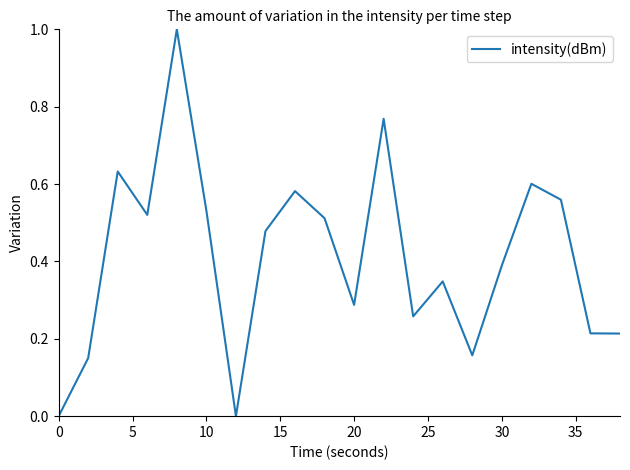

What is the greatest value displayed?

1.0